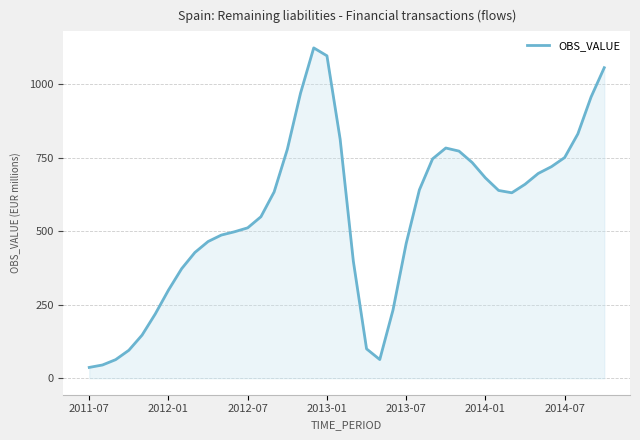

What is the difference between the maximum and minimum values?

1087.7